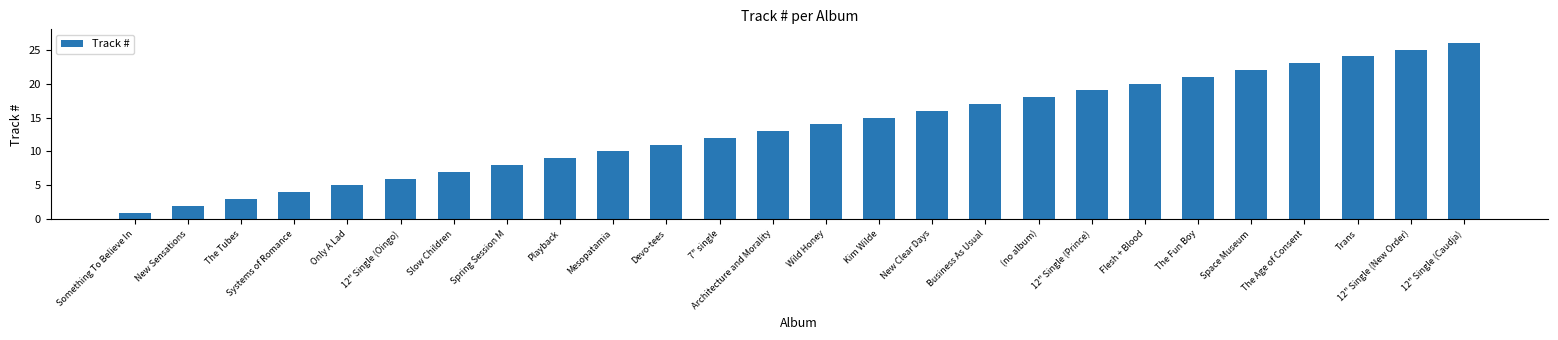

What is the difference between the maximum and minimum values?

25